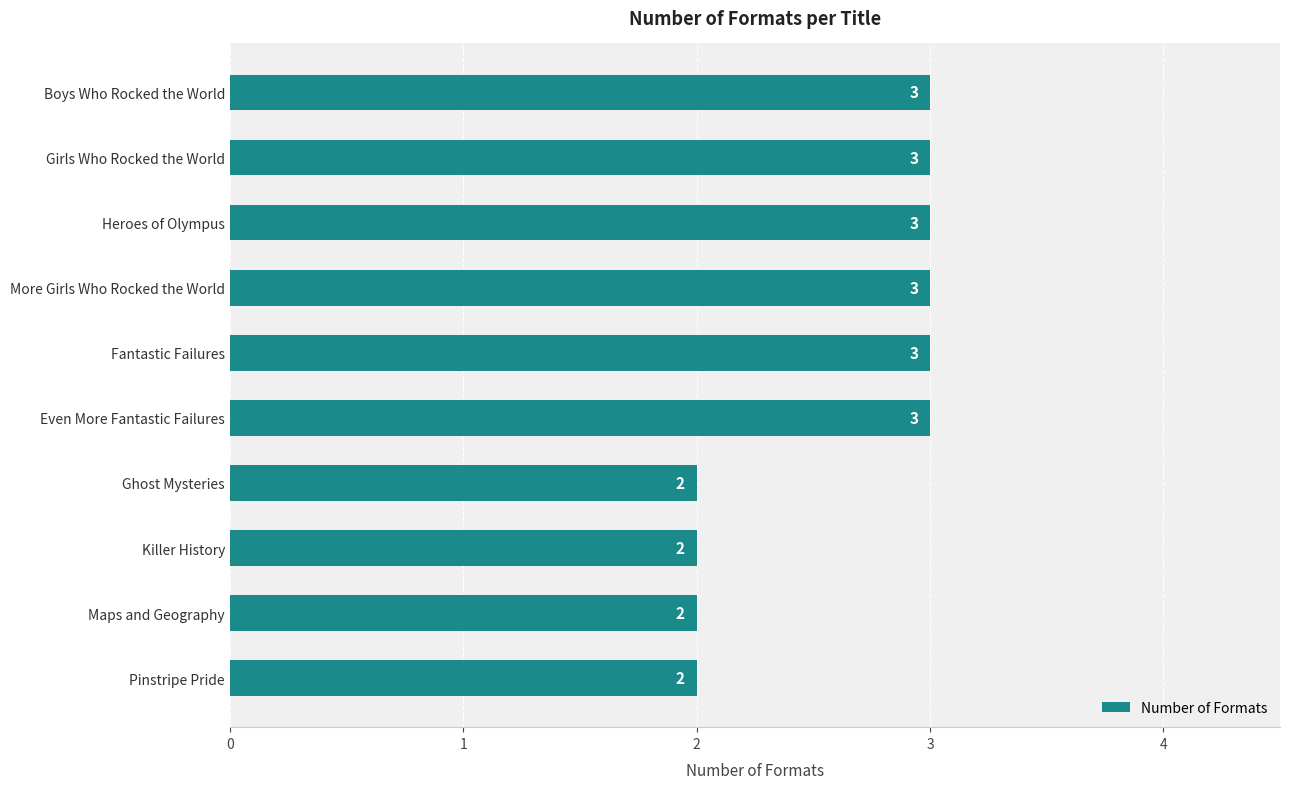

What is the maximum value shown in the chart?

3